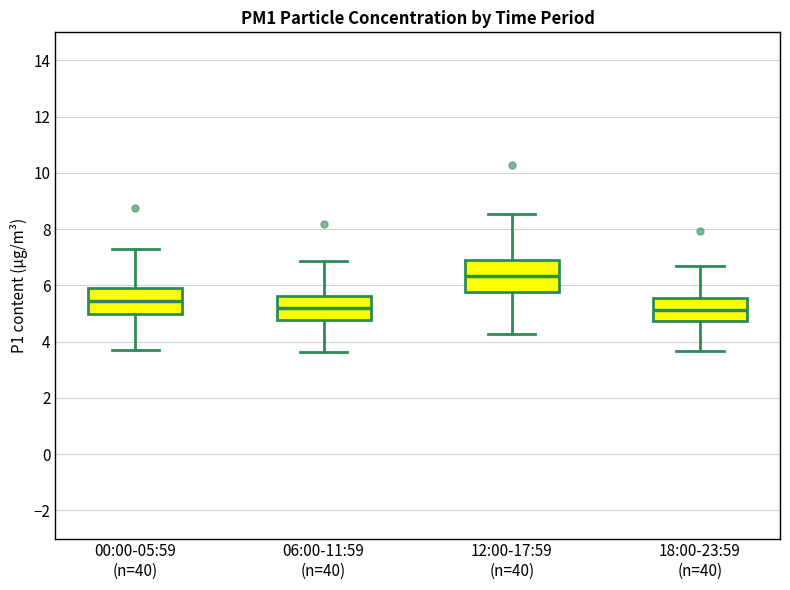

Reading left to right, transcribe this box plot: for each box, give where its median line is, the range the box spans, and where its two whiskers end, as read against the y-axis. The values are not printed on the chart, so give them approximately, as read against the axis.

00:00-05:59 (n=40): median 5.4, box 5.0 to 6.0, whiskers 3.8 to 7.2
06:00-11:59 (n=40): median 5.2, box 4.8 to 5.6, whiskers 3.6 to 6.8
12:00-17:59 (n=40): median 6.4, box 5.8 to 7.0, whiskers 4.2 to 8.6
18:00-23:59 (n=40): median 5.2, box 4.8 to 5.6, whiskers 3.6 to 6.6